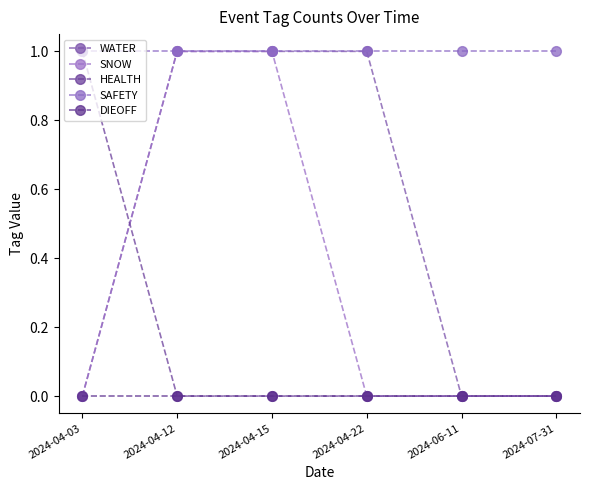

Which series has the largest total across all categories?

SAFETY